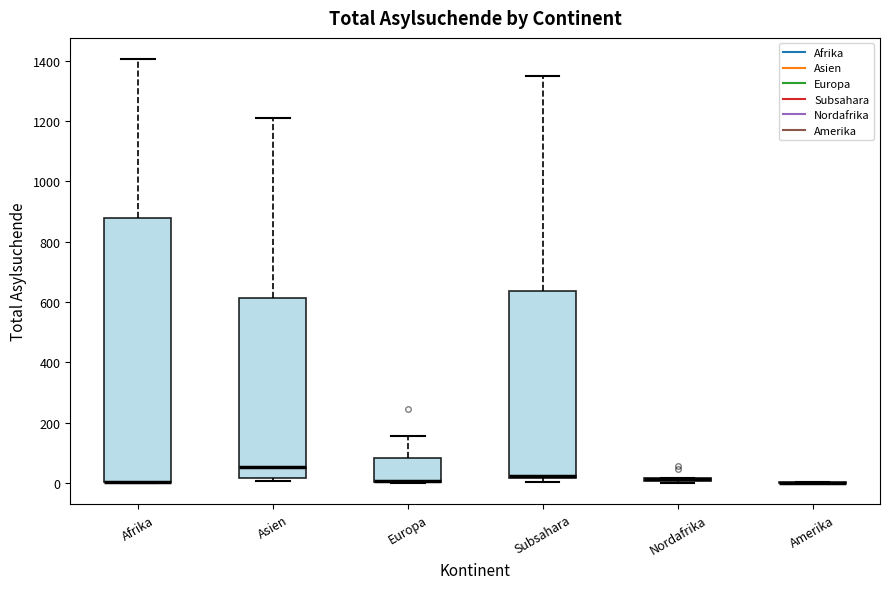

Which box is the tallest, from its lower edge to its upper edge?

Afrika